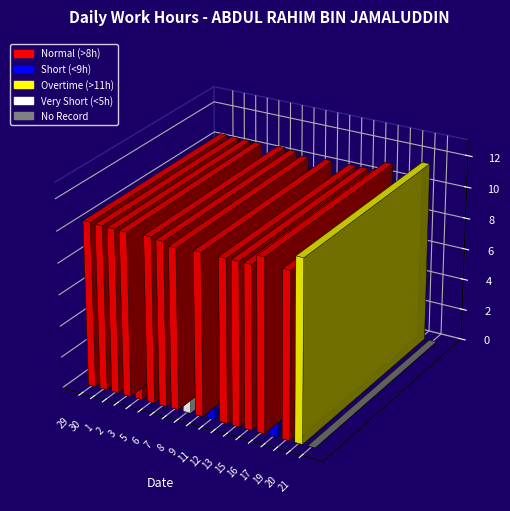

Which label corresponds to the smallest value in the chart?

21